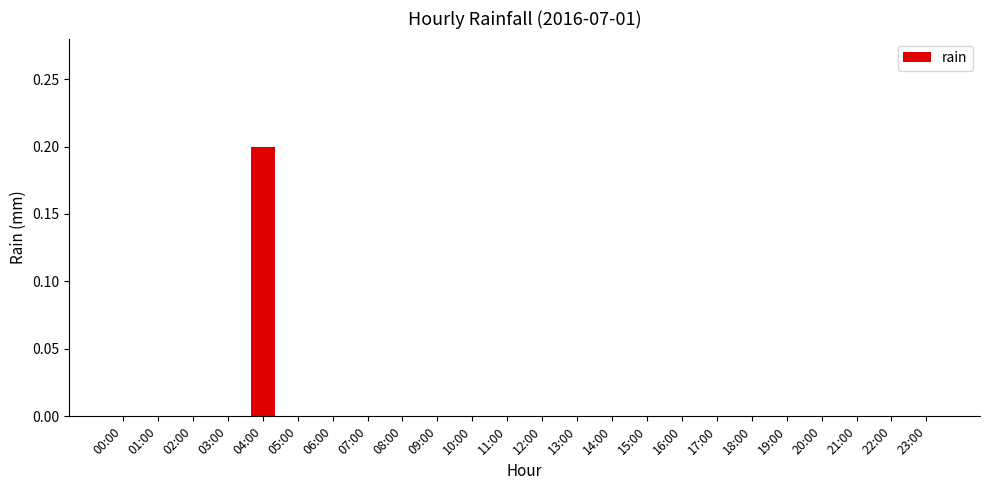

The value at 23:00 is 0.0. True or false?

True